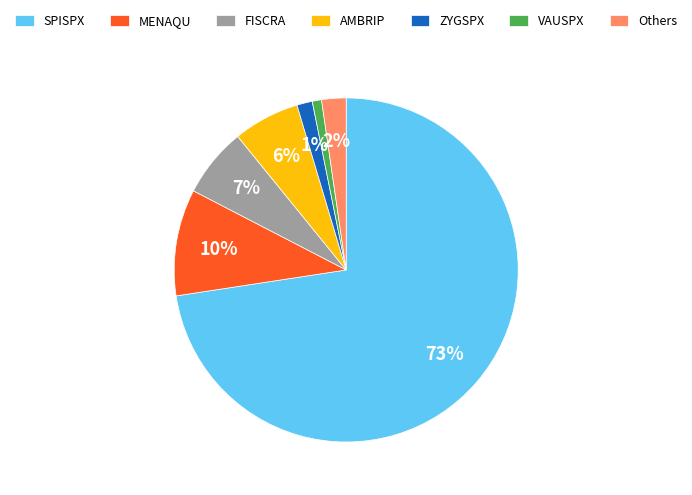

Is it true that VAUSPX is 1% of the pie?

True